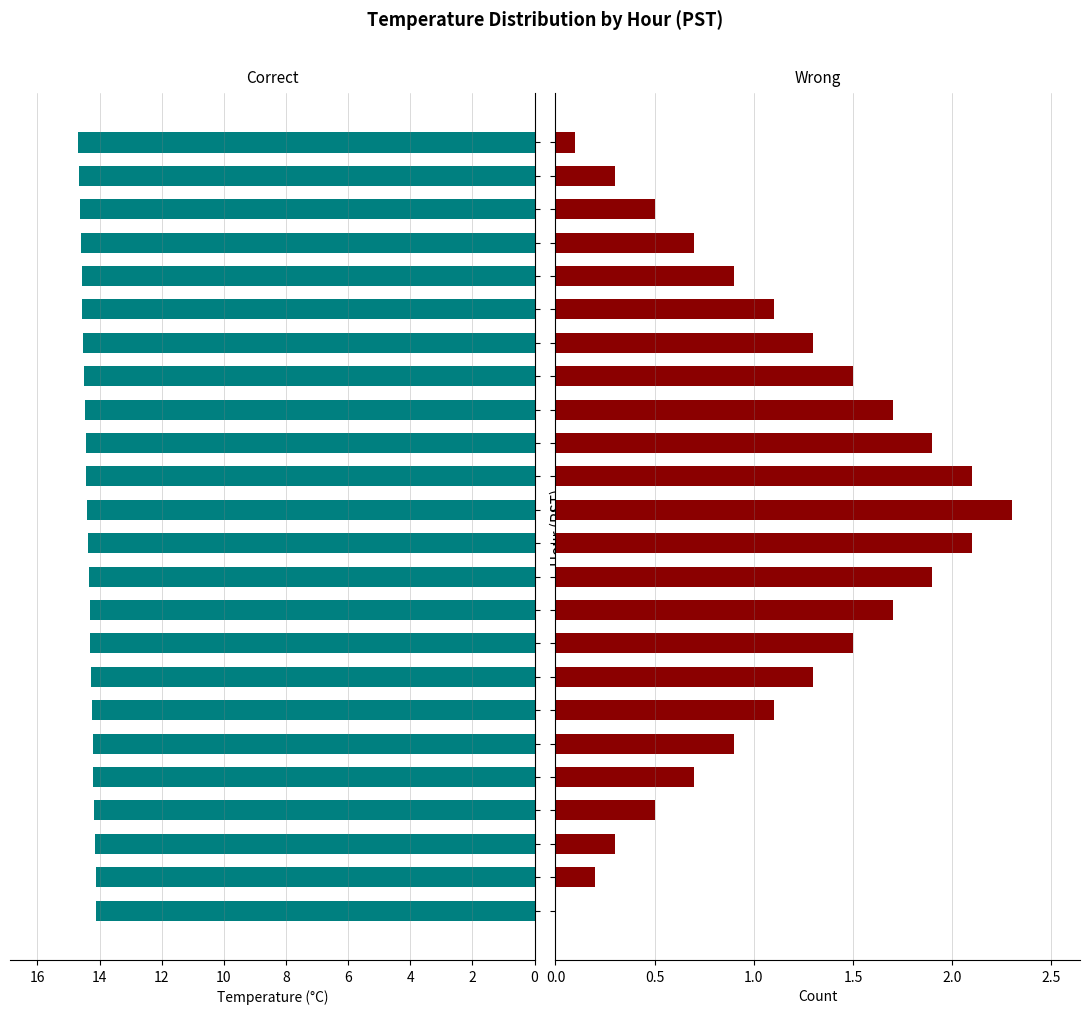

How many groups of bars are there?

24